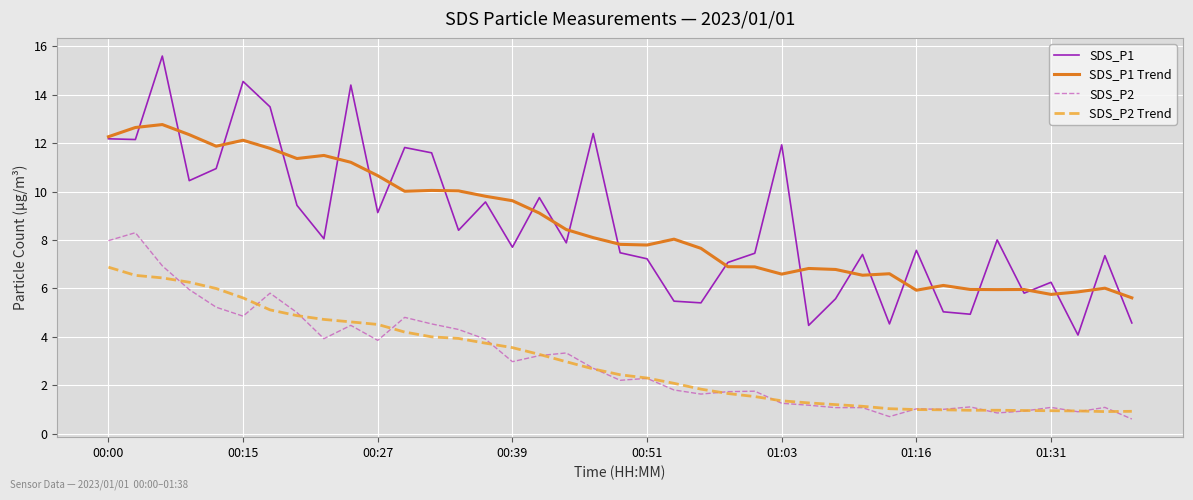

True or false: SDS_P2 Trend has more than 0 points higher than both neighbors.

True